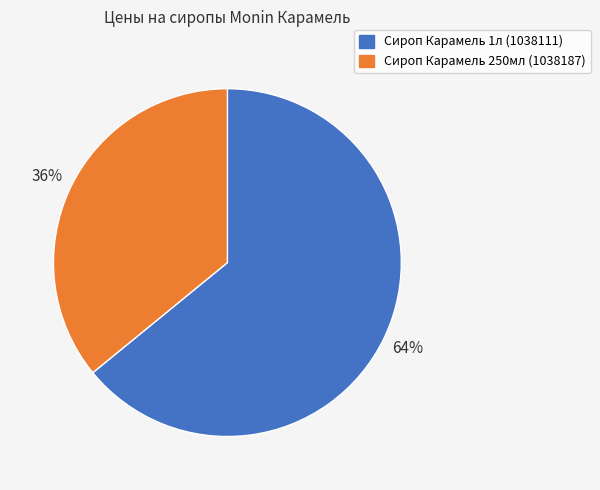

Which category has the biggest portion of the pie?

Сироп Карамель 1л (1038111)